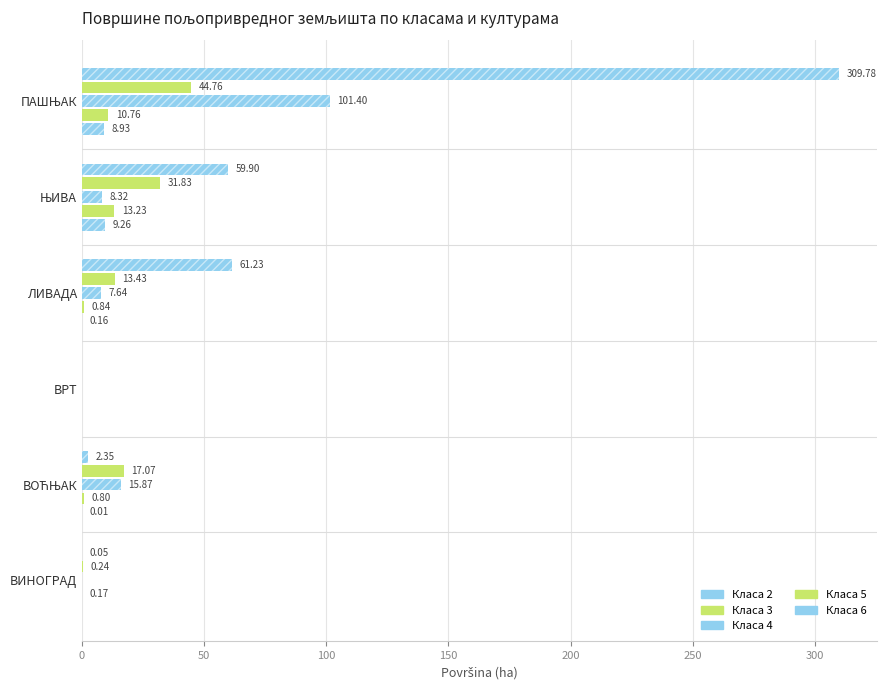

Count the number of data series in this chart.

5